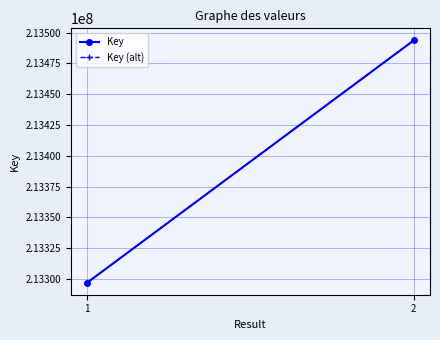

List the series in order of their peak value, lowest first.

Key, Key (alt)